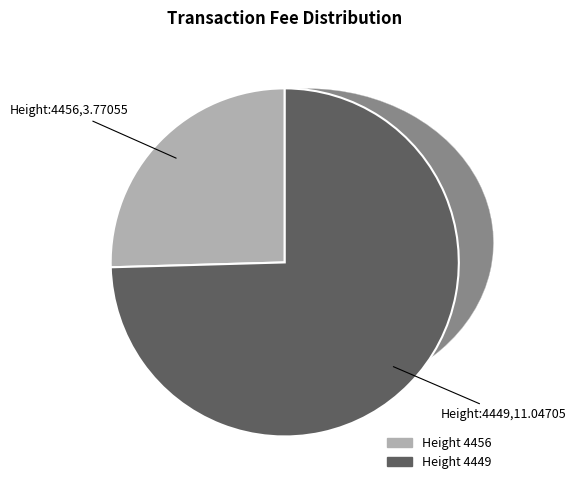

What is the change in value from 4456 to 4449?

+7.3